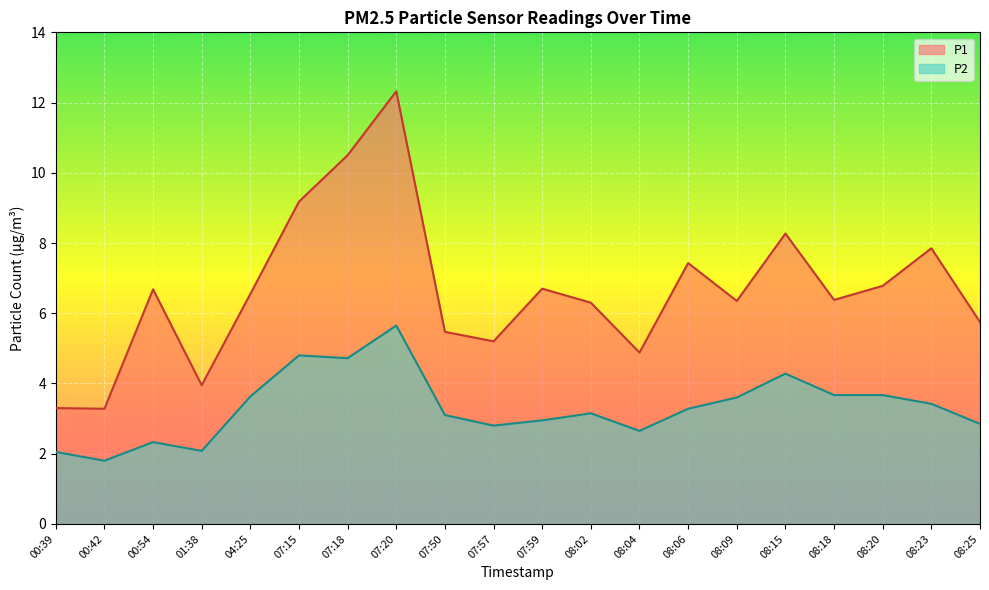

The value of P2 at 08:04 is 3.9. True or false?

False